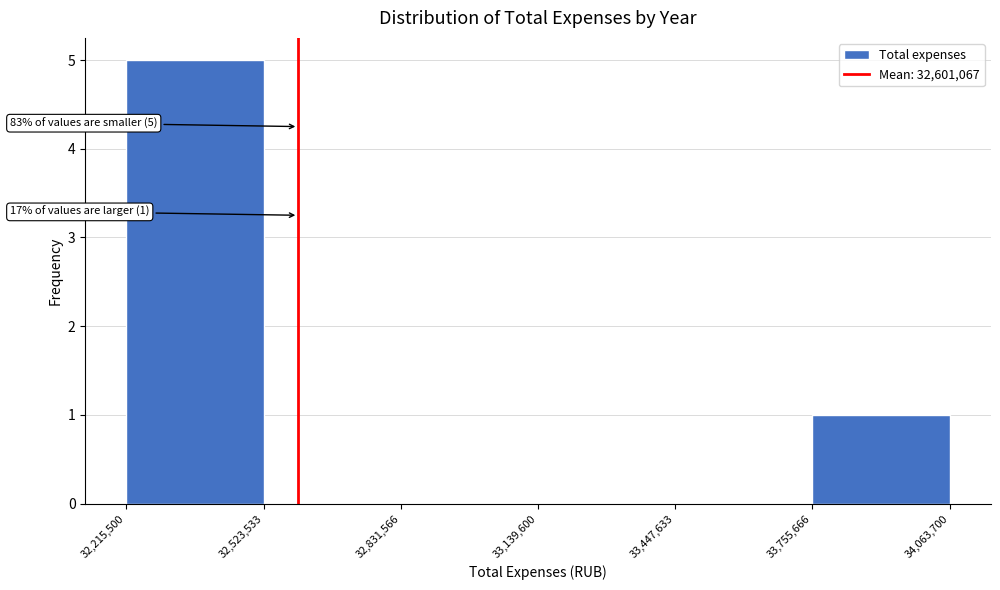

Which range on the x-axis has the tallest bar?

32,215,500 to 32,523,533